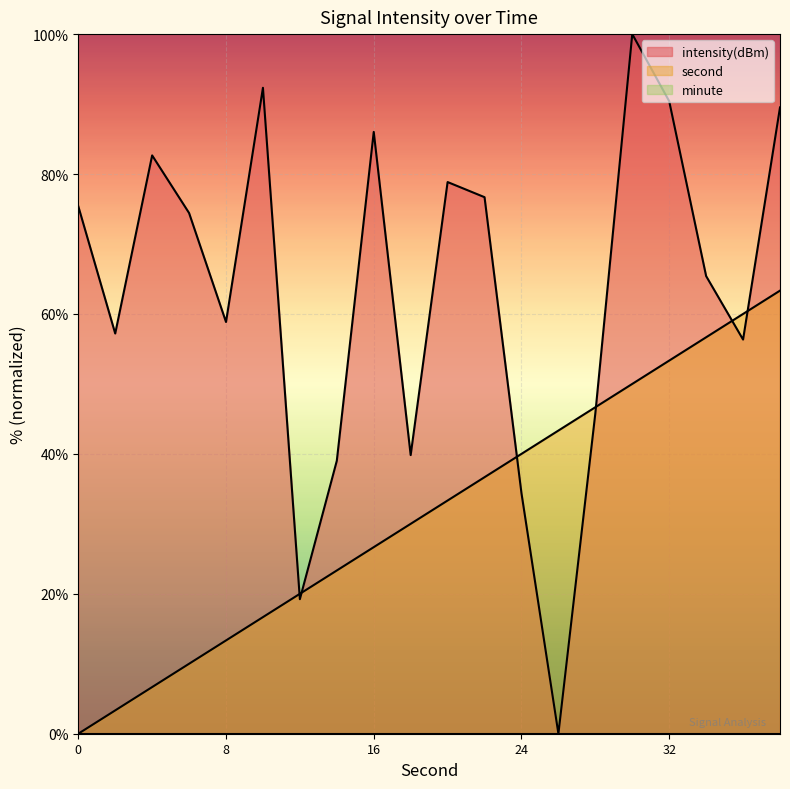

What is the value of the intensity(dBm) point at the 5th from the left?

58.9